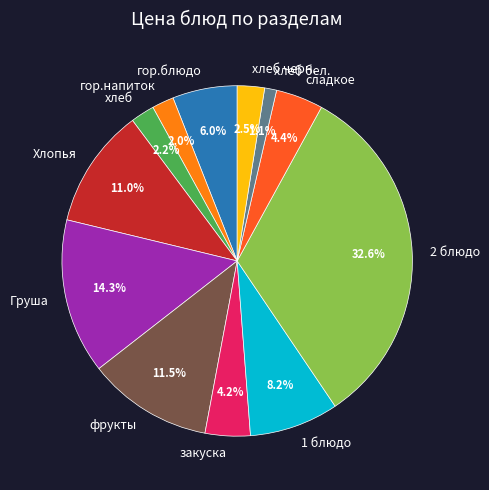

To the nearest percent, what is the difference between the хлеб черн. and закуска slice percentages?

2%